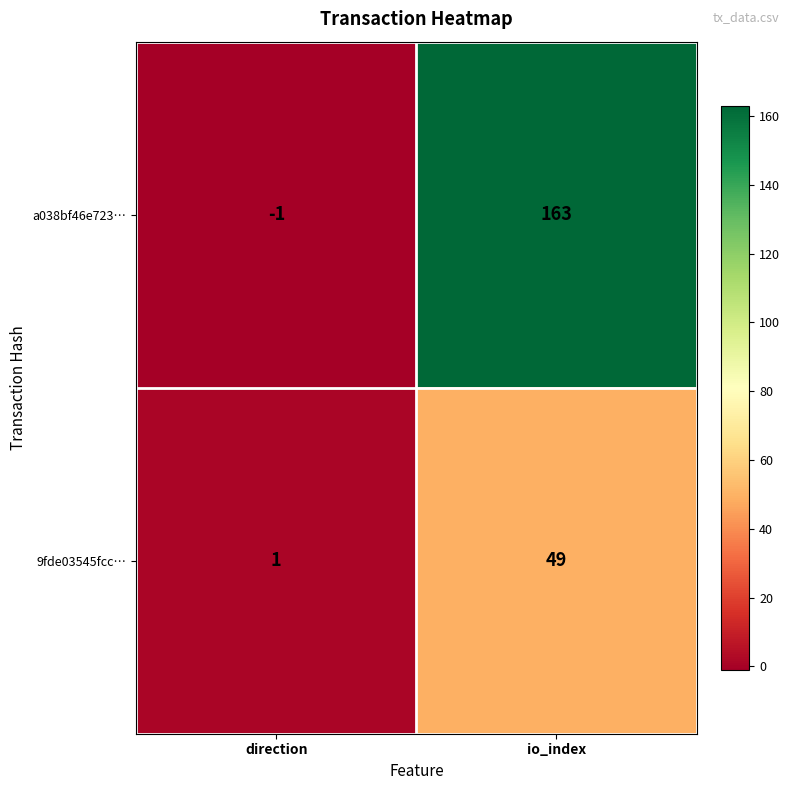

Count the number of categories in the chart.

2